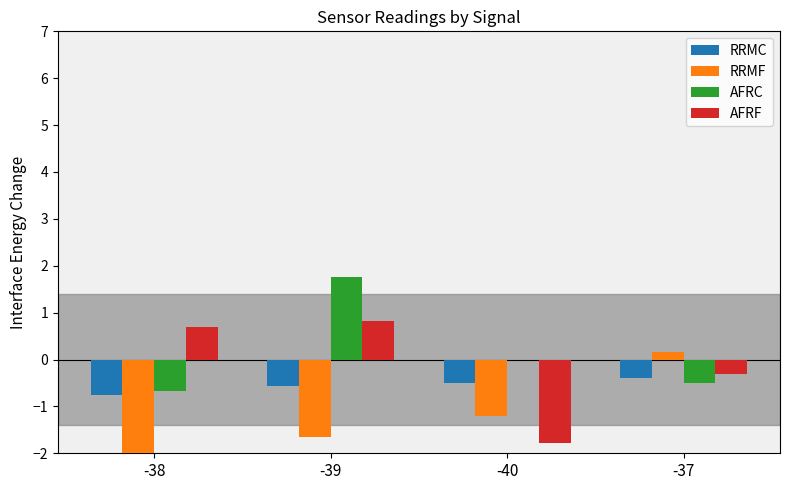

What is the sum of the RRMF values at -40 and -39?

-2.9